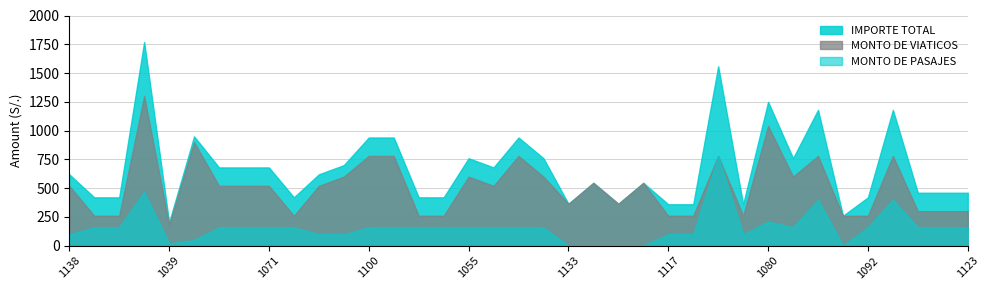

At which category does MONTO DE PASAJES reach its first local valley?

1039